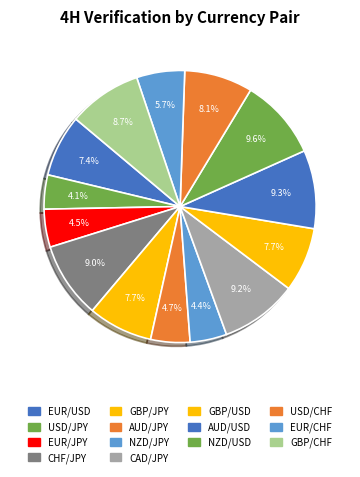

The NZD/USD slice represents 10% of the pie. True or false?

True